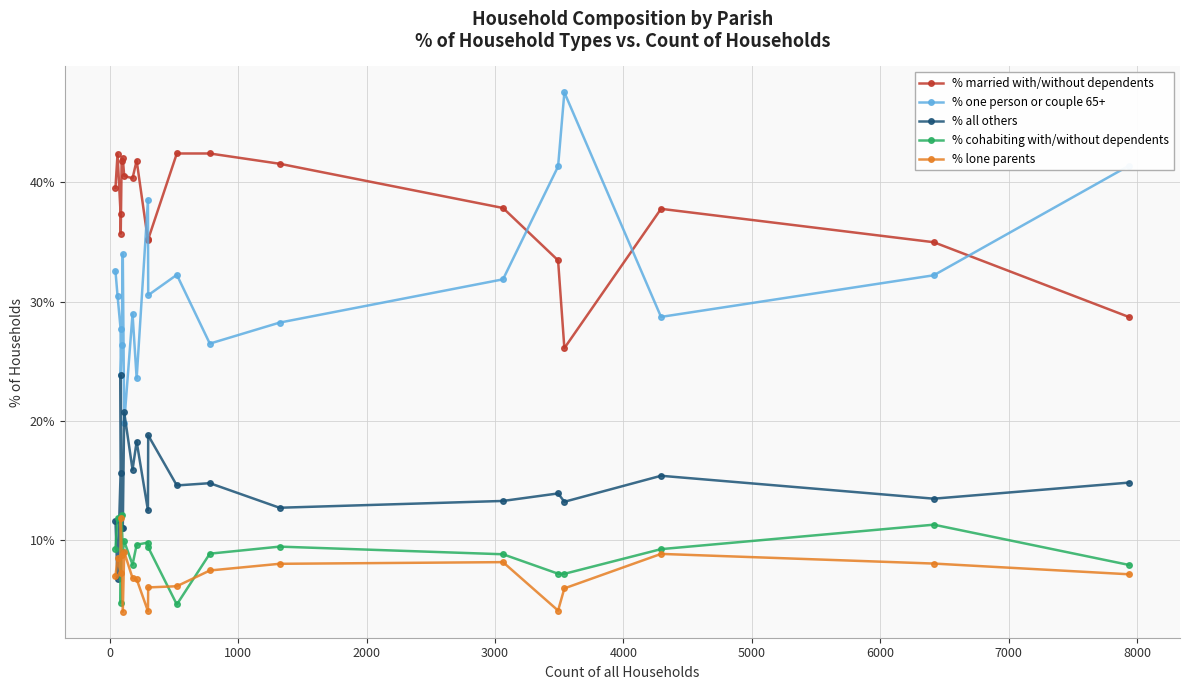

How many lines are shown in the chart?

5